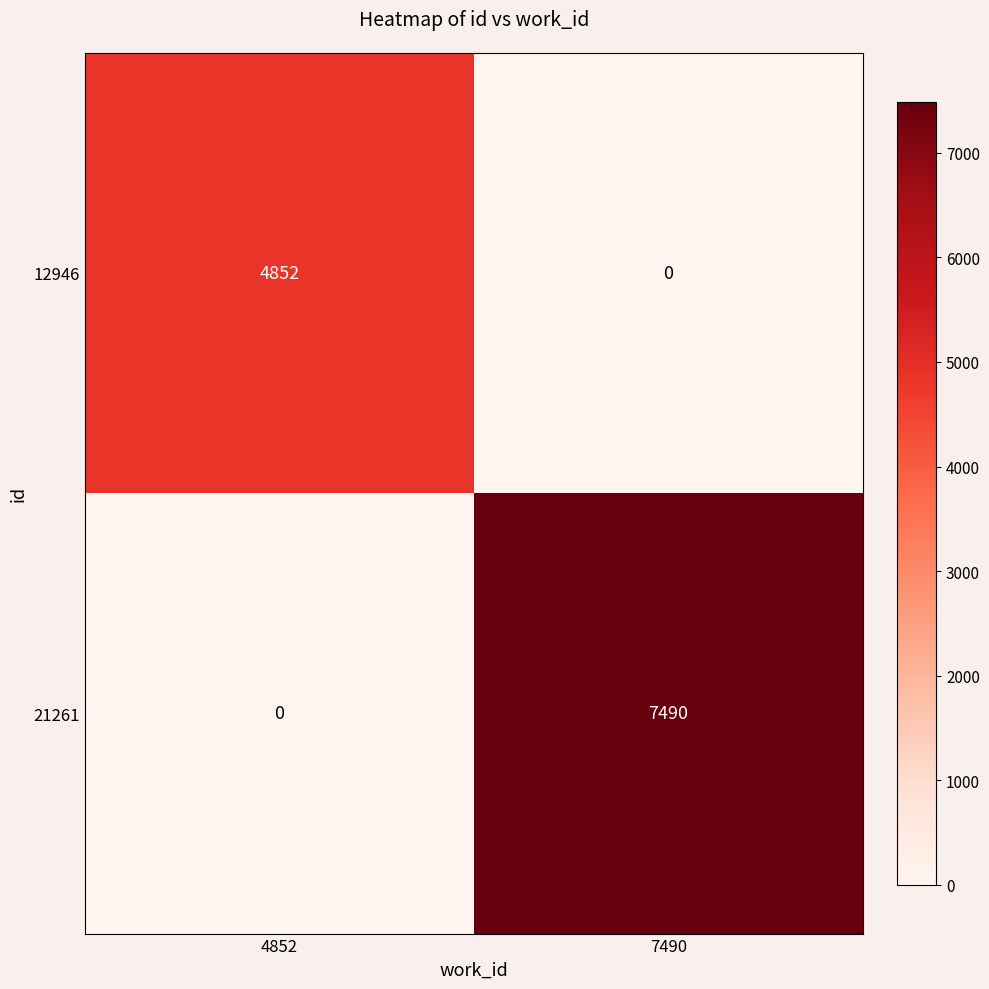

Which series has the widest spread of values?

21261